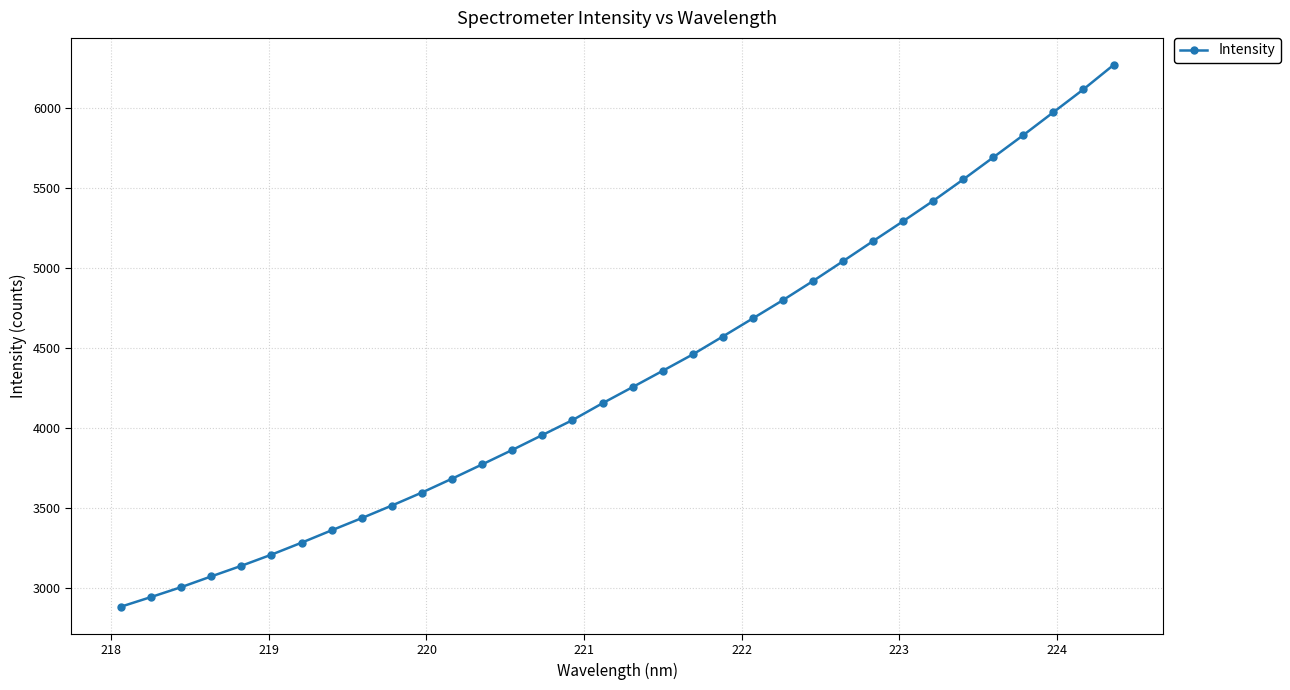

What is the difference between the maximum and minimum values?

3387.7